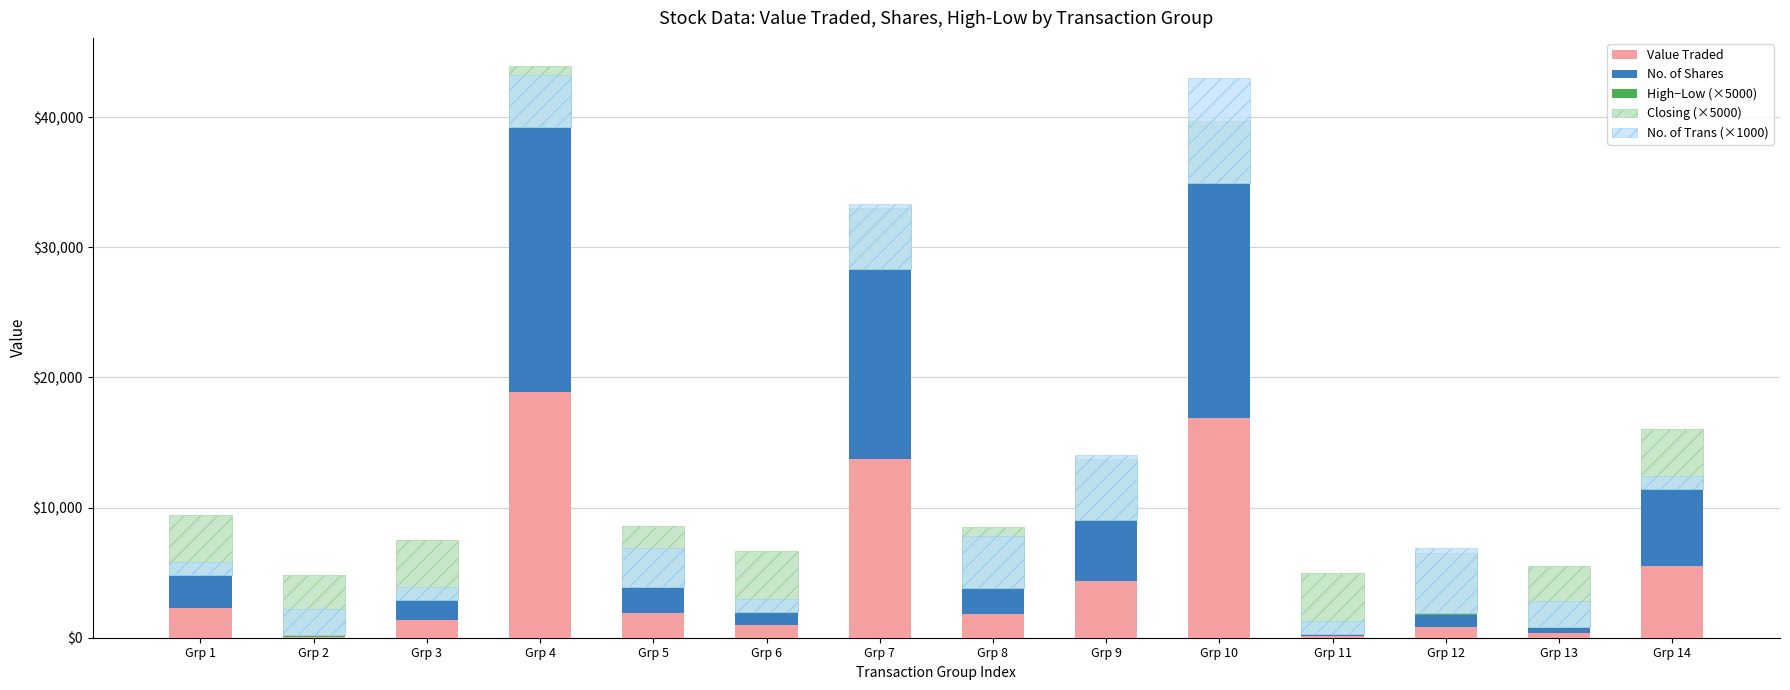

Which series has the largest range (max minus min)?

No. of Shares